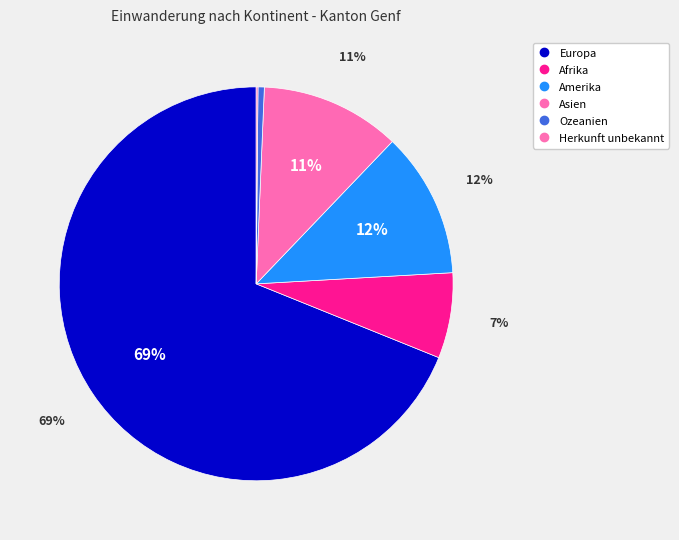

Is there a majority slice in this chart?

Yes